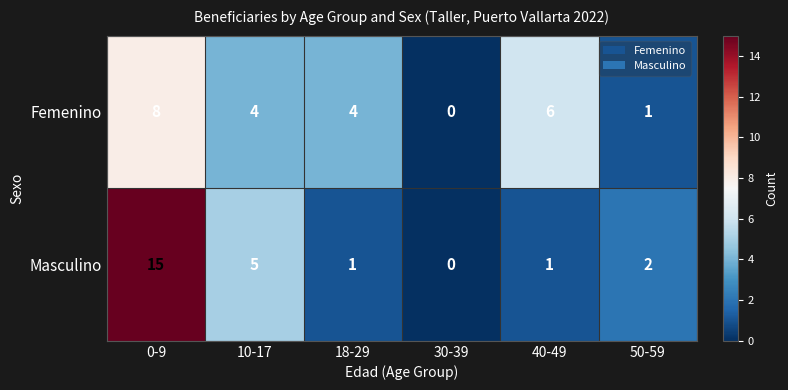

The Masculino series shows 3 at 50-59. True or false?

False